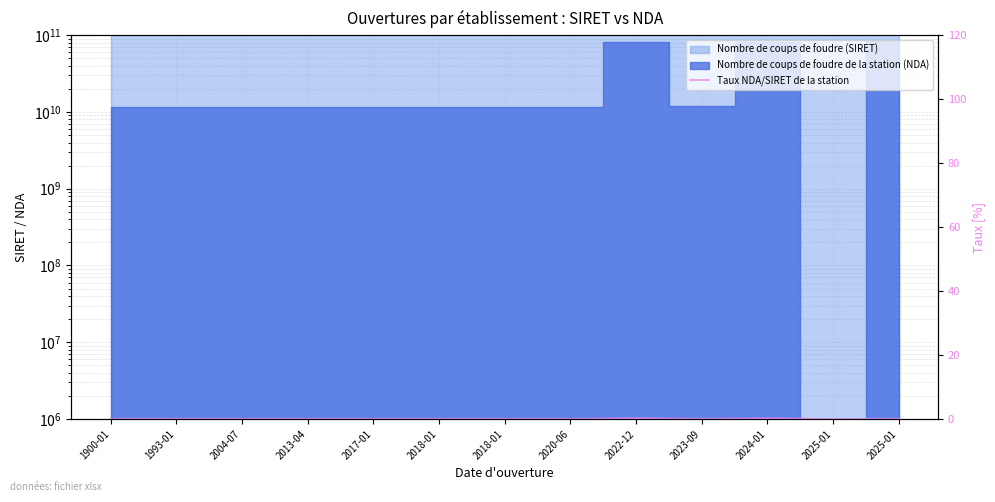

How many data points does each series have?

13